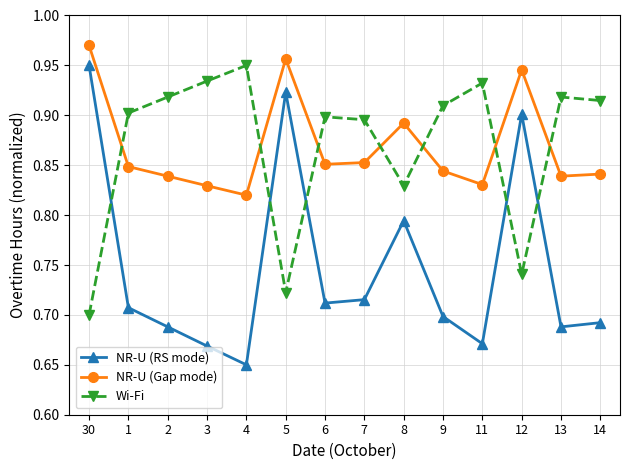

At 14, list the series in order from largest to smallest.

Wi-Fi, NR-U (Gap mode), NR-U (RS mode)